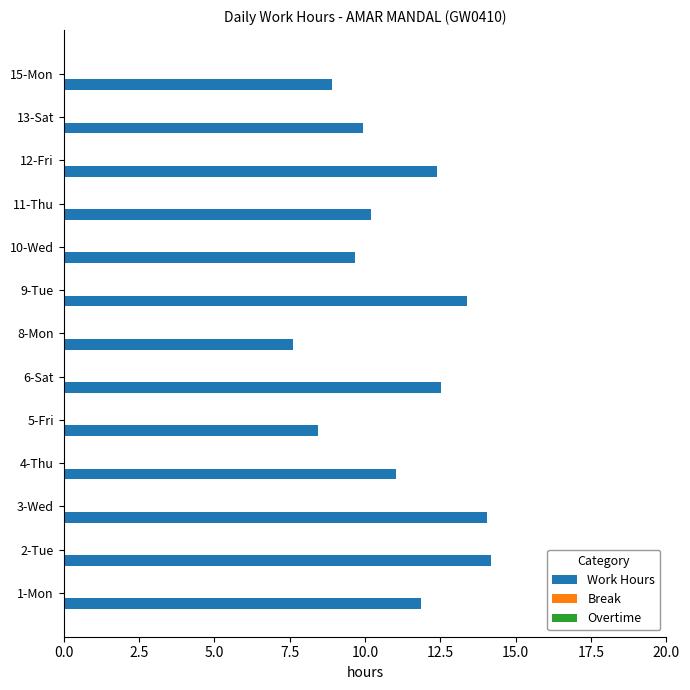

What is the smallest value displayed?

7.6